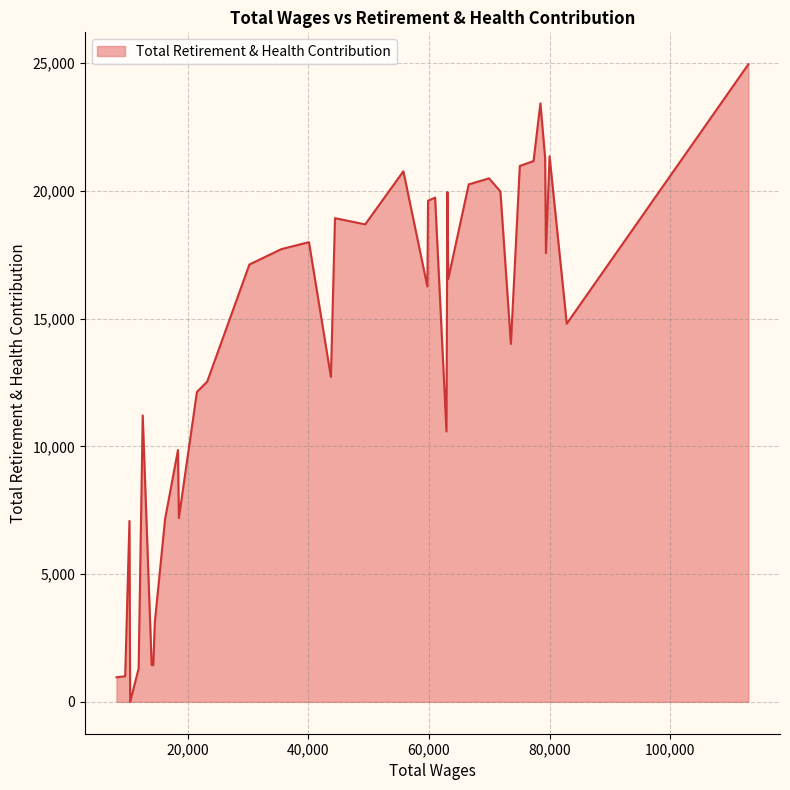

What is the maximum value shown in the chart?

24952